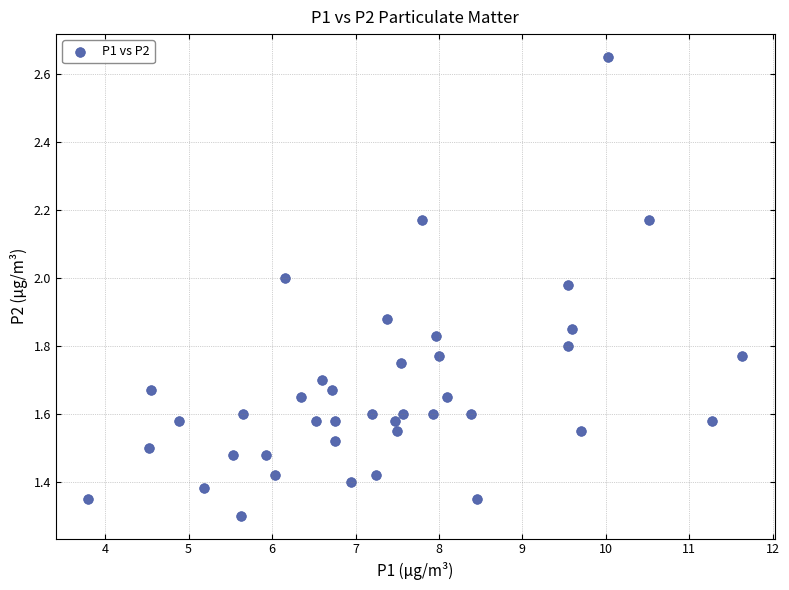

What Y value in the scatter plot is closest to 1?

1.3